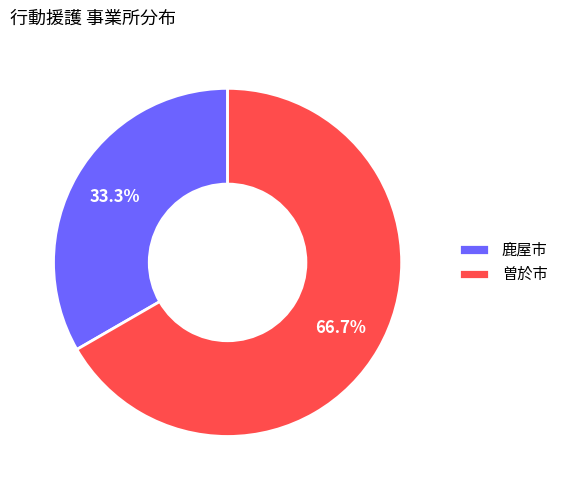

What is the majority slice?

曽於市